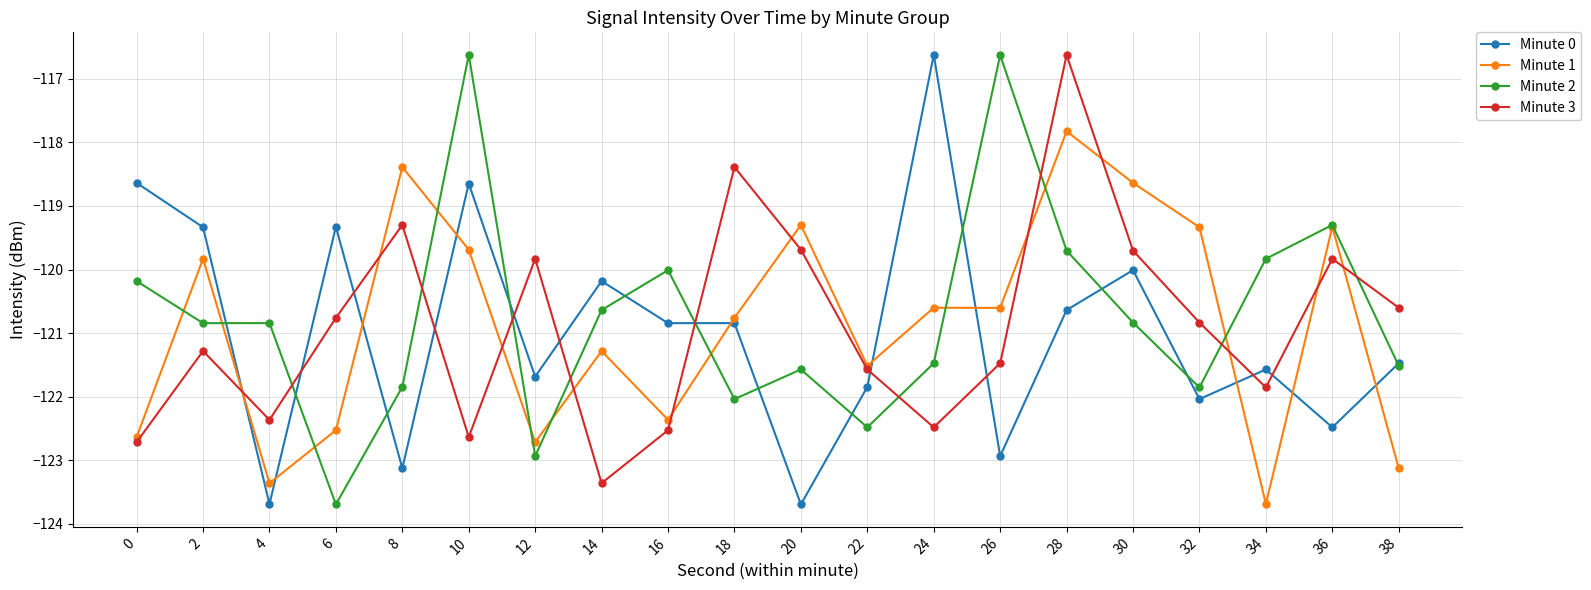

What is the total value across all series at 22?

-487.4